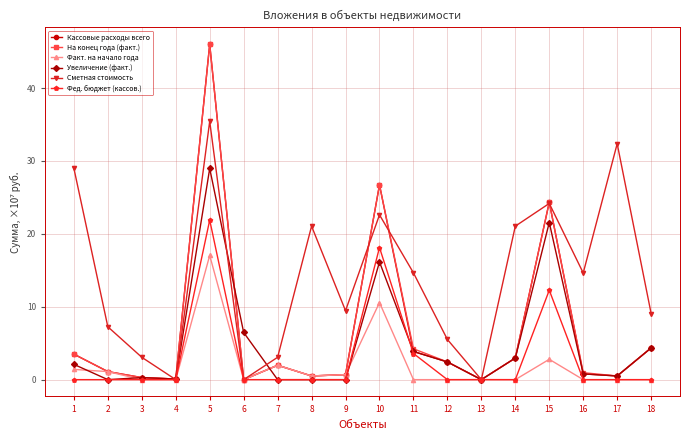

Where is the first local maximum for Сметная стоимость?

5